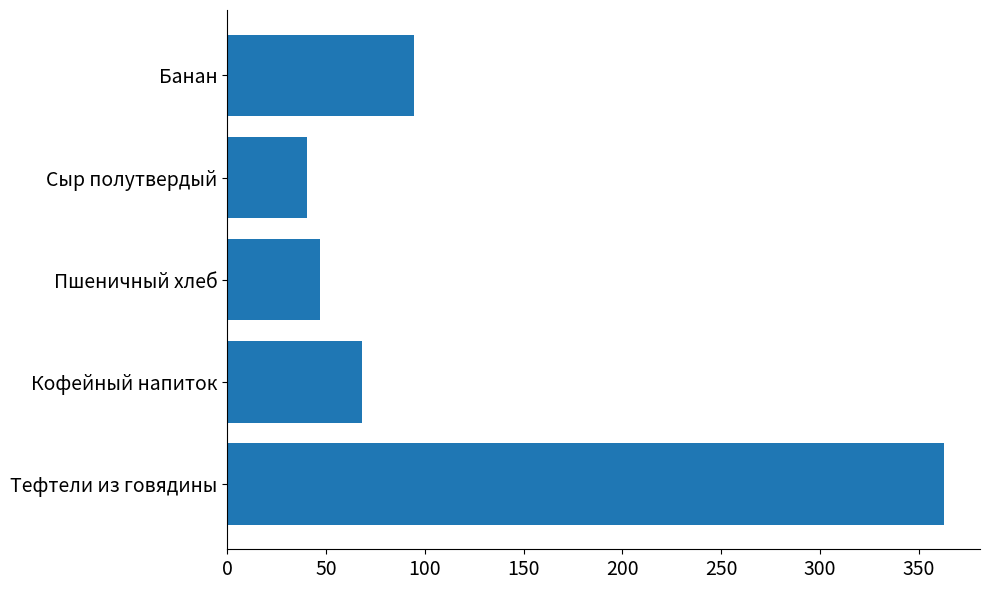

The value at Пшеничный хлеб is 46.9. True or false?

True